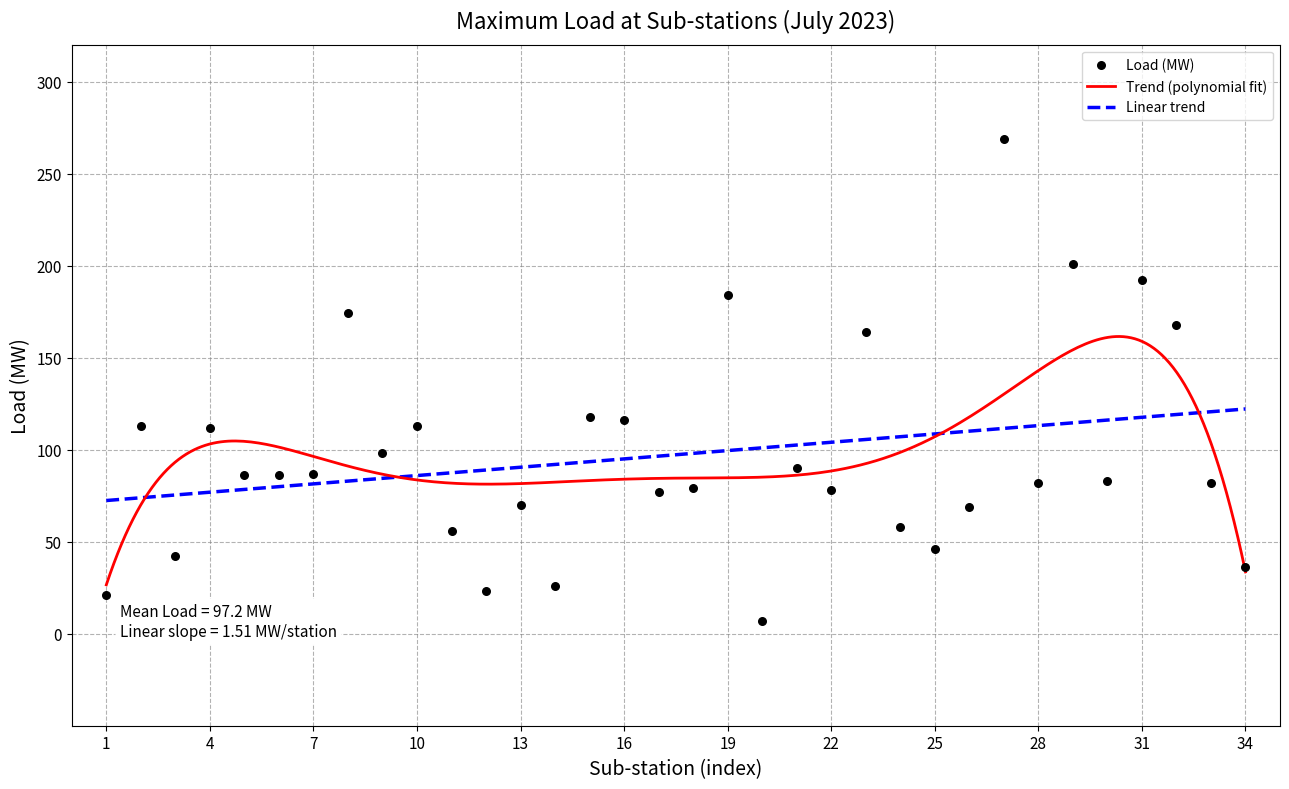

What is the lowest value of the Linear trend series?

72.4